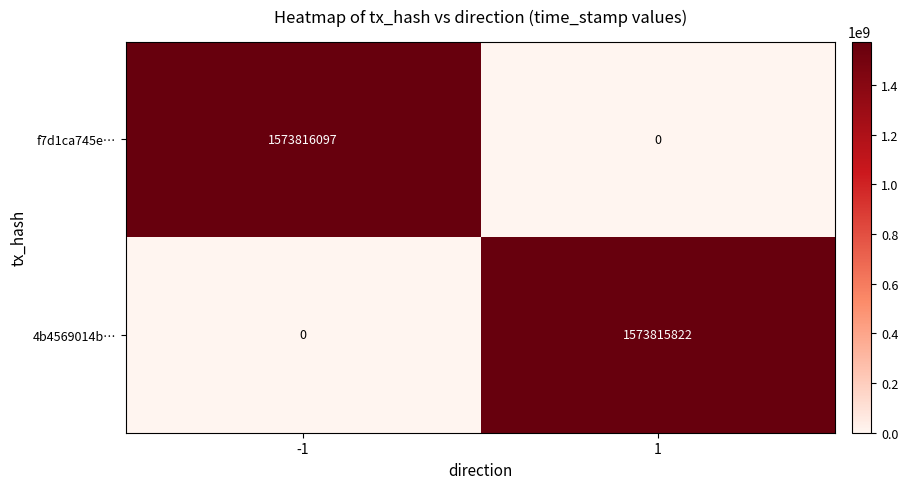

Read the f7d1ca745e… value at -1, to the nearest 50.

1573816100